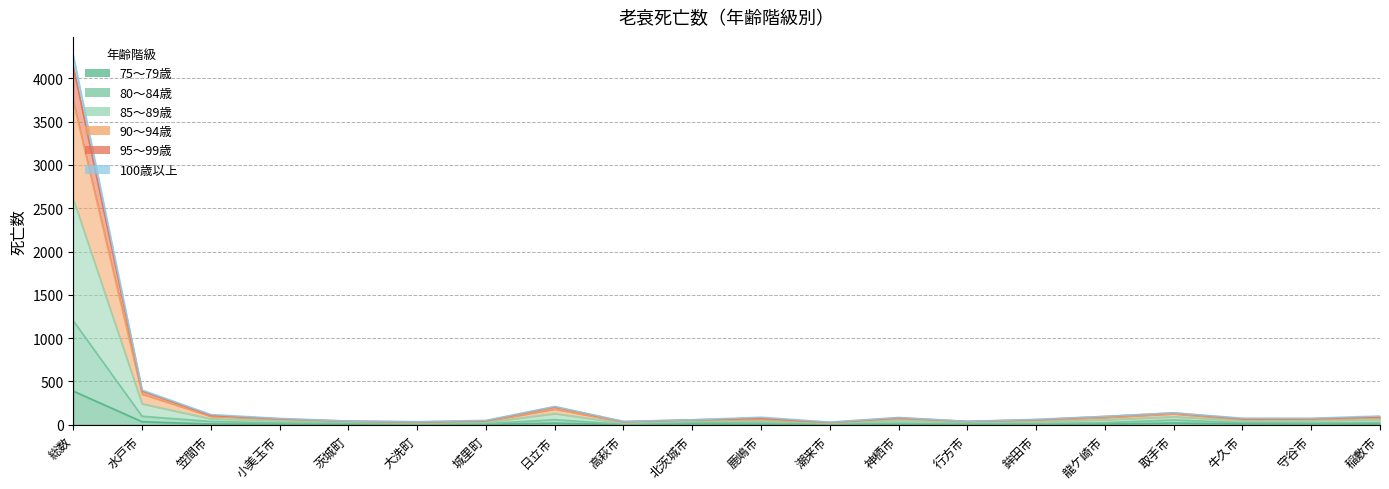

What is the spread (max minus min) of values at 高萩市?

37